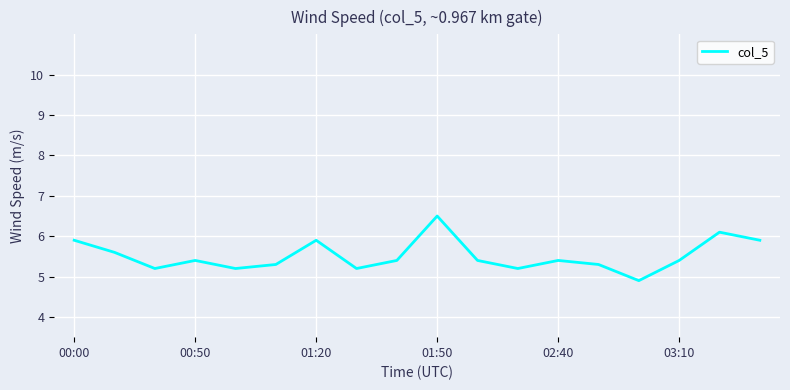

How many interior local valleys (lower than both neighbors) does the data have?

5